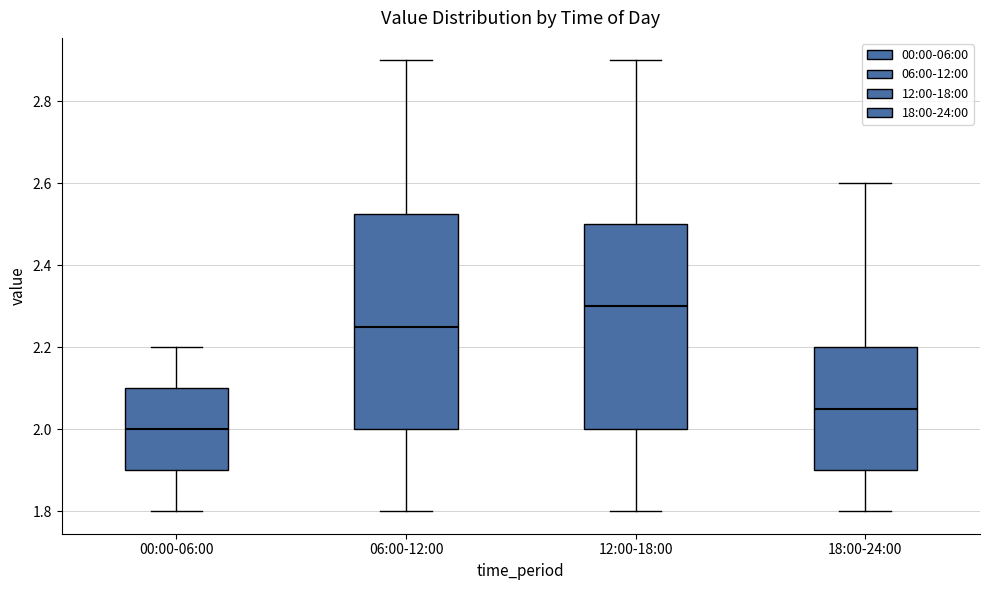

Where does the upper whisker of the box for 18:00-24:00 end on the y-axis? The values are not printed on the chart, so give them approximately, as read against the axis.

2.60